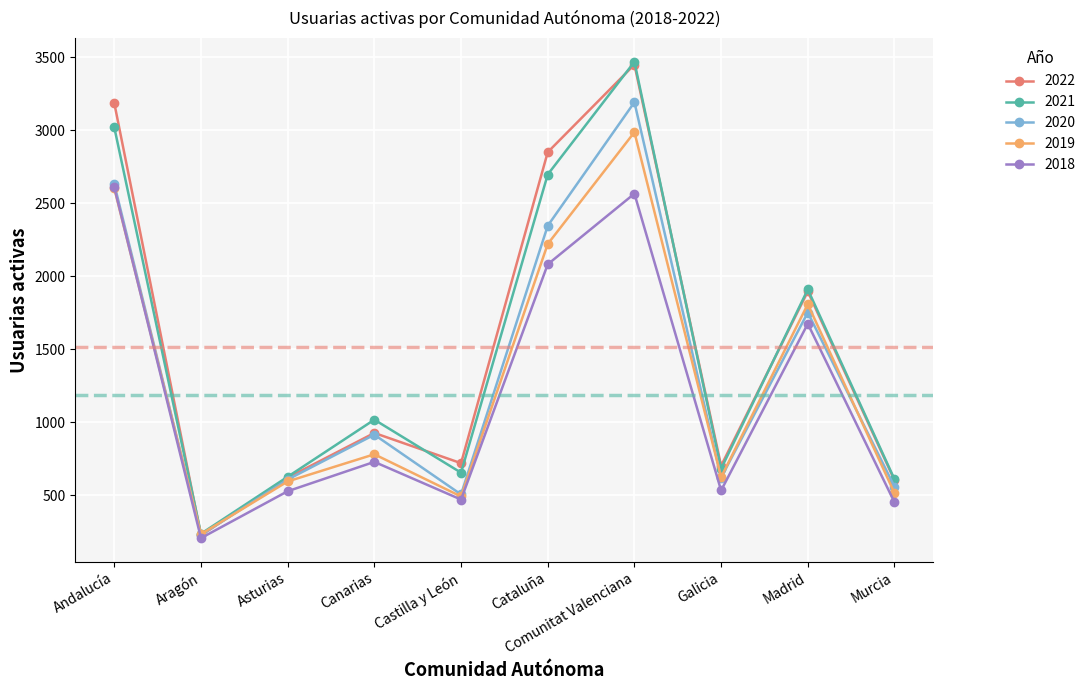

True or false: 2021 and 2018 cross at least once.

False